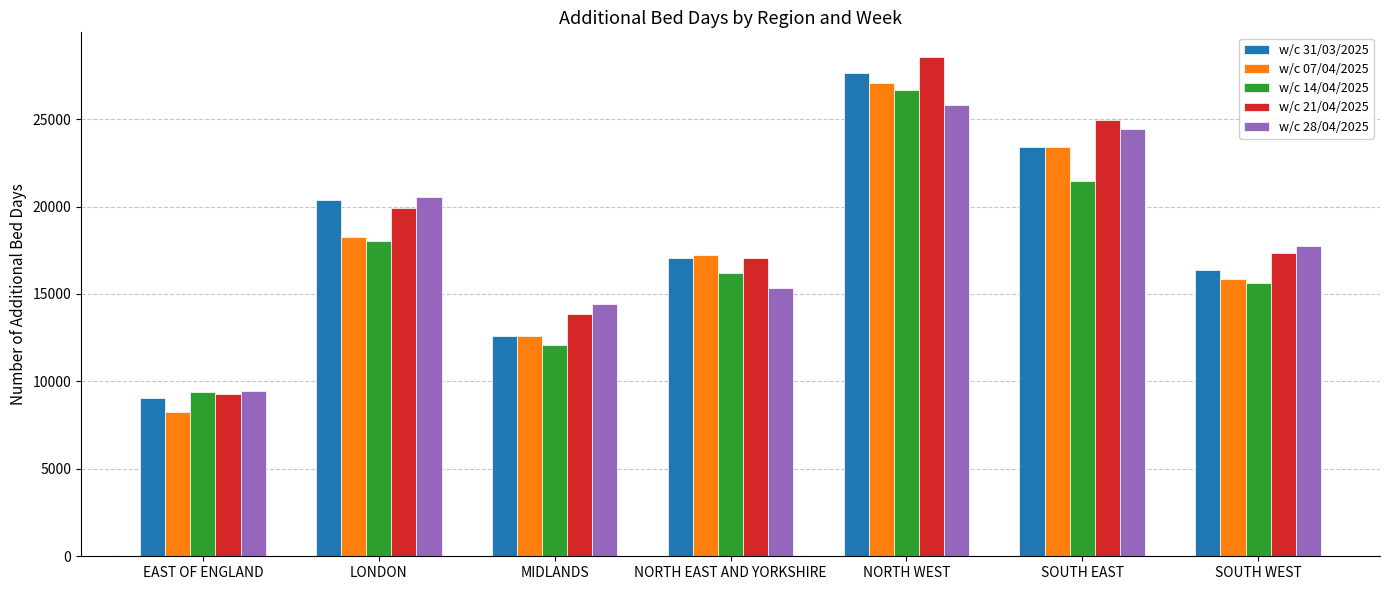

What is the label of the 3rd bar from the left?

MIDLANDS